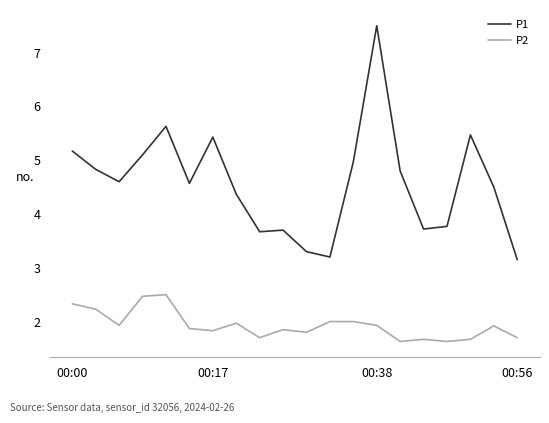

Which series has the largest range (max minus min)?

P1